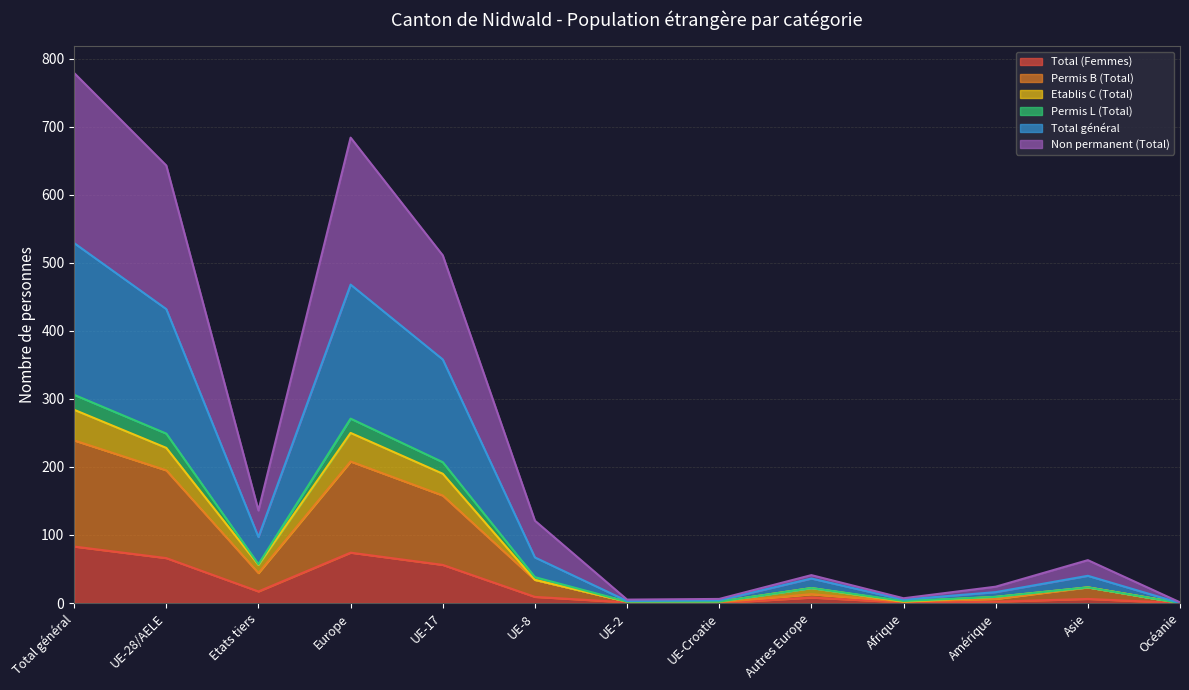

In Permis L (Total), how many points are higher than both neighbors (excluding endpoints)?

3